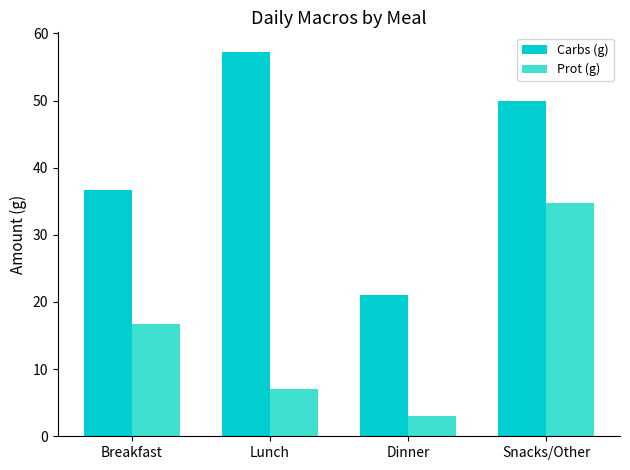

How many bars are there in each group?

2